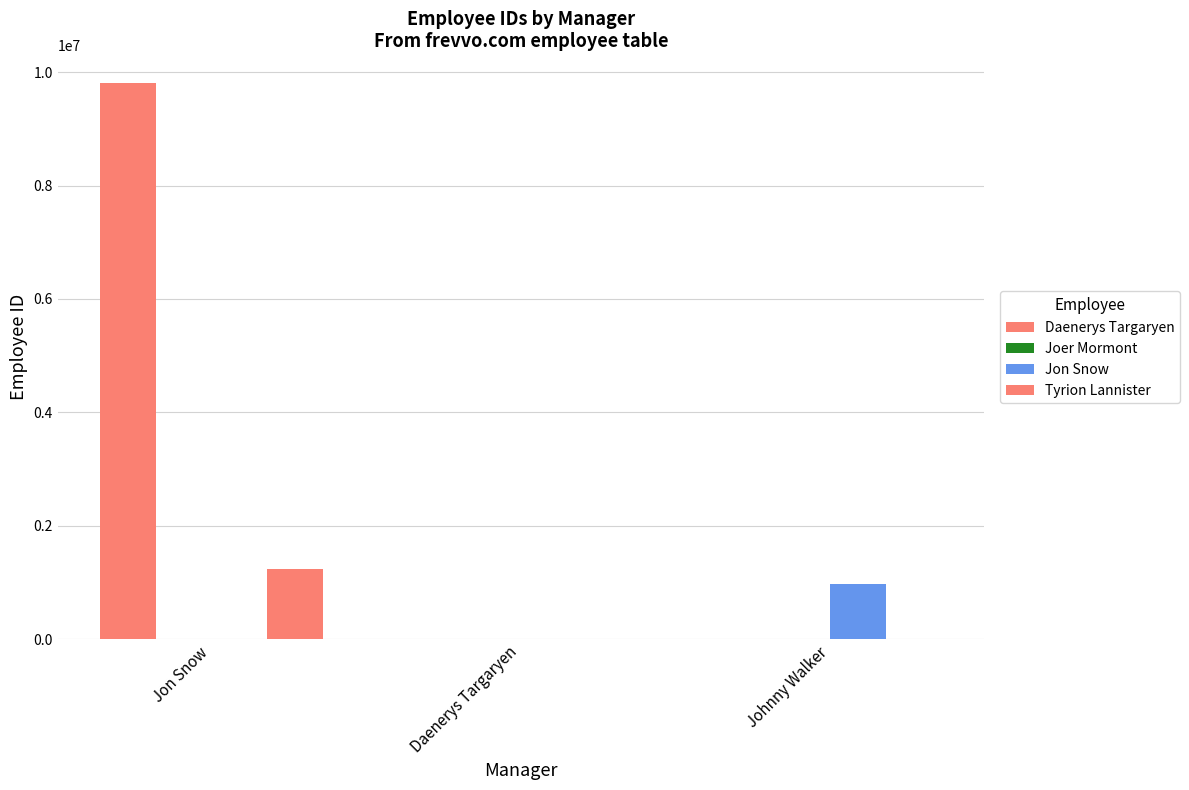

How many data points does each series have?

3